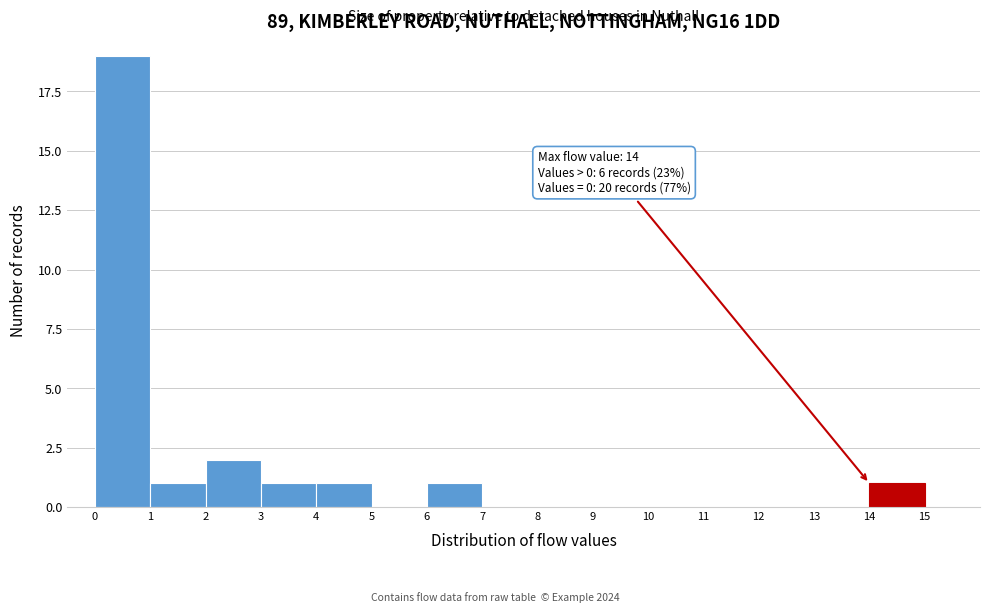

Over which range of the x-axis is the bar tallest?

0 to 1